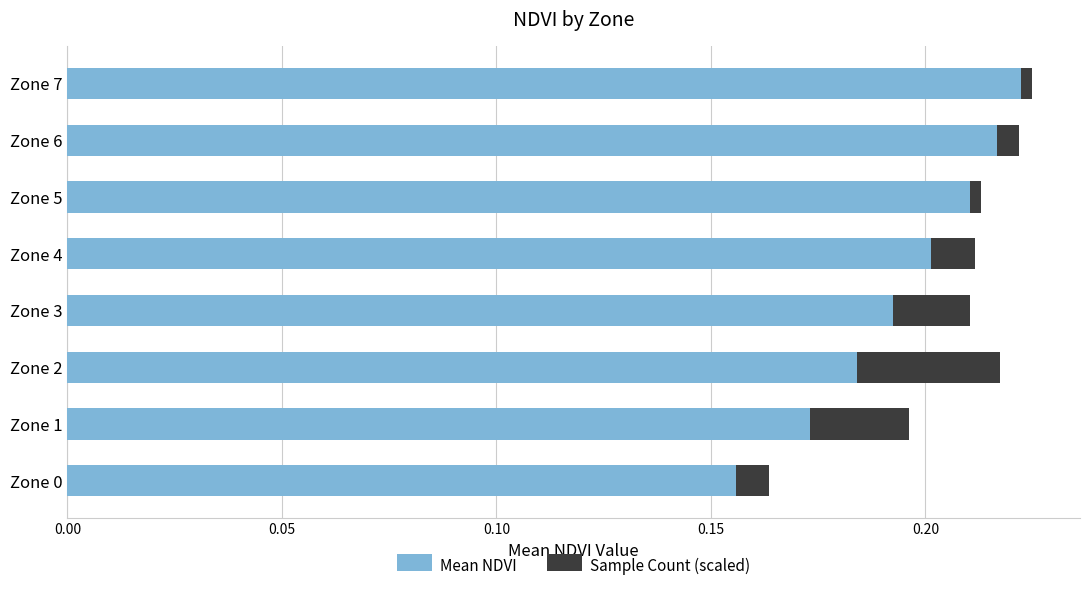

Which category has the highest value in the Mean NDVI series?

Zone 7